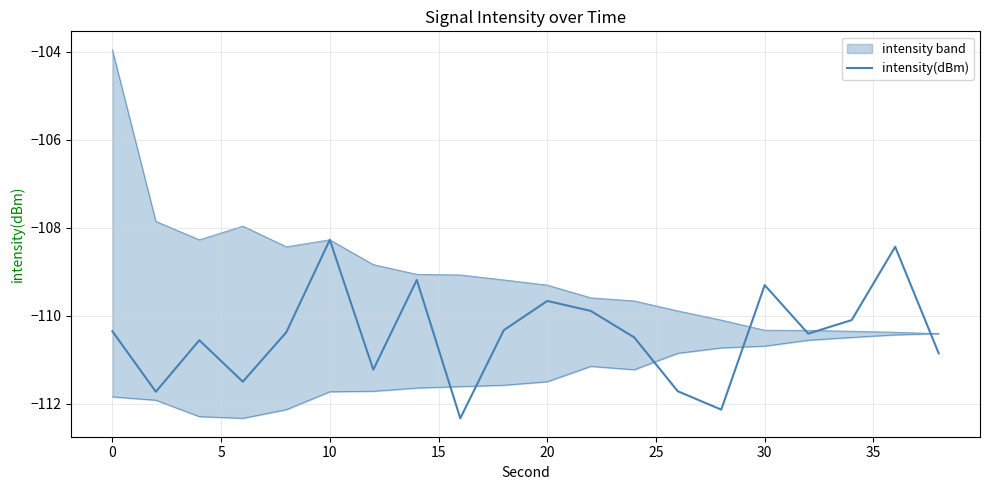

Reading right to left, extract all data points from this chart.

-110.9	-108.4	-110.1	-110.4	-109.3	-112.1	-111.7	-110.5	-109.9	-109.7	-110.3	-112.3	-109.2	-111.2	-108.3	-110.4	-111.5	-110.6	-111.7	-110.4